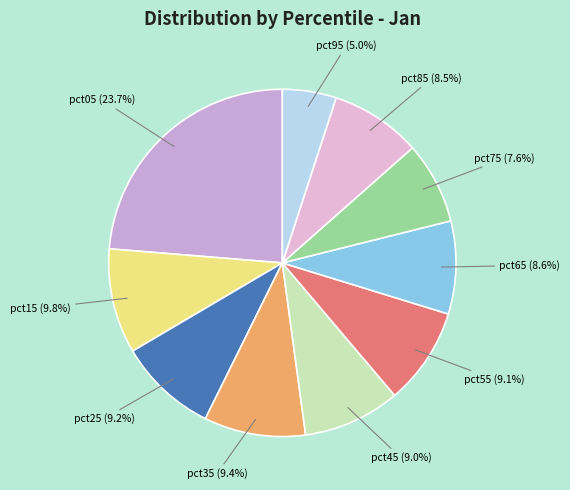

Which category has the smallest portion of the pie?

pct95